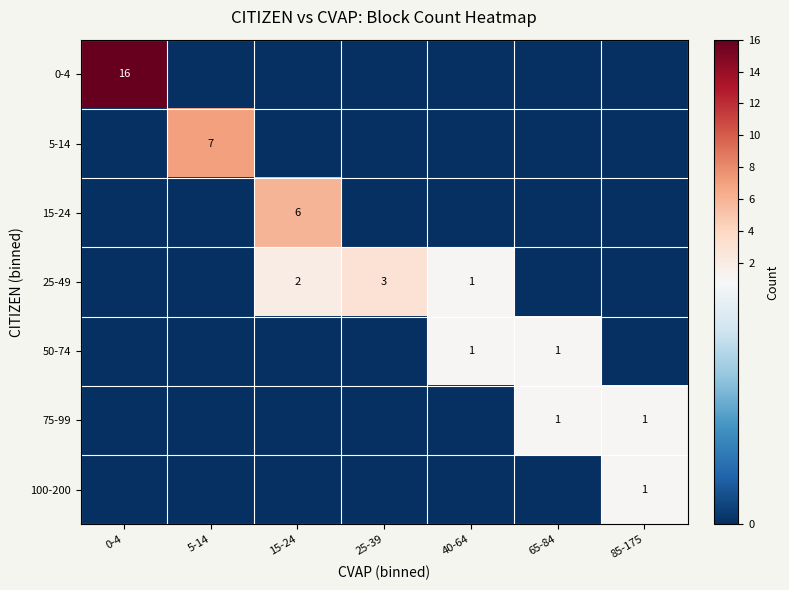

True or false: 75-99 has a value of 1 at 85-175.

True